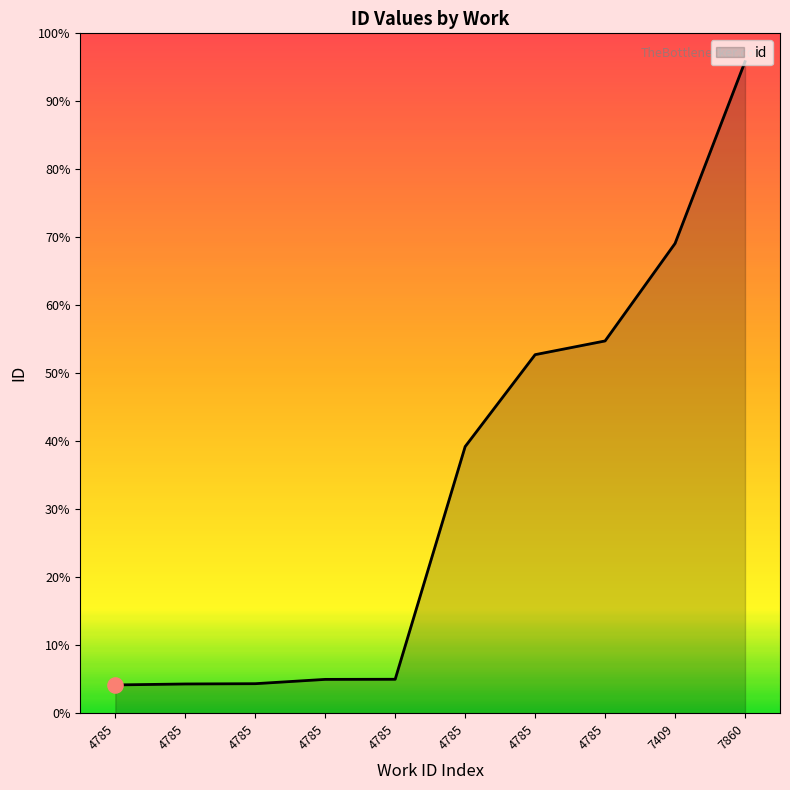

Between 4785 and 4785, which is larger?

4785